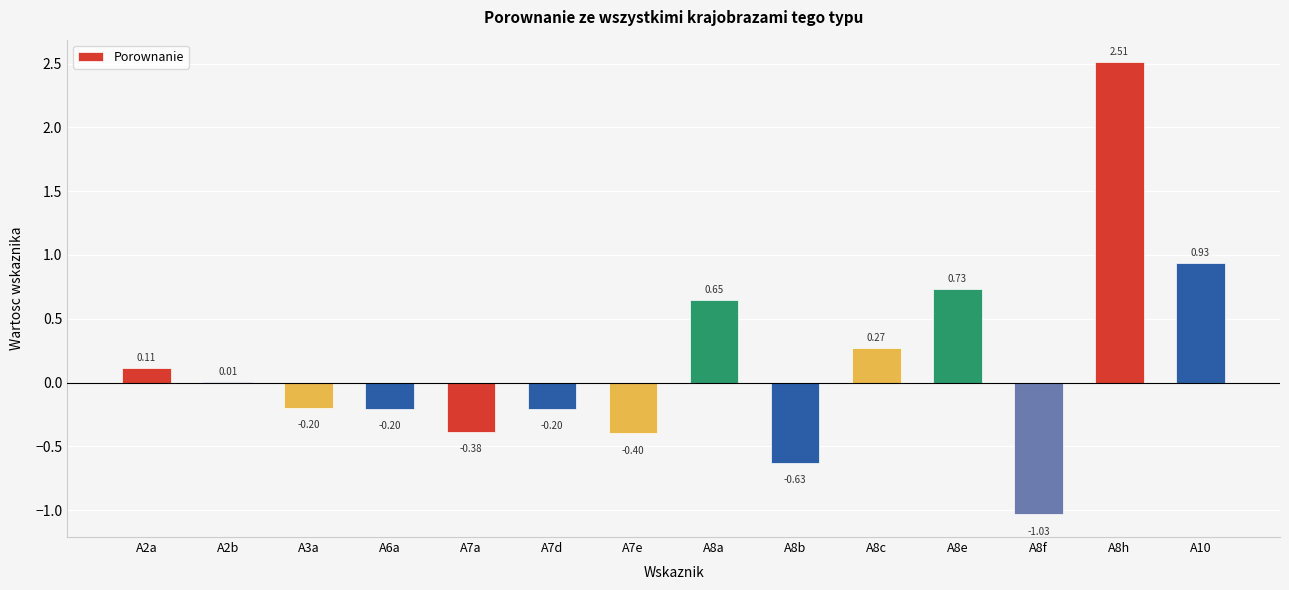

What is the sum of the values at A8h and A7a?

2.1